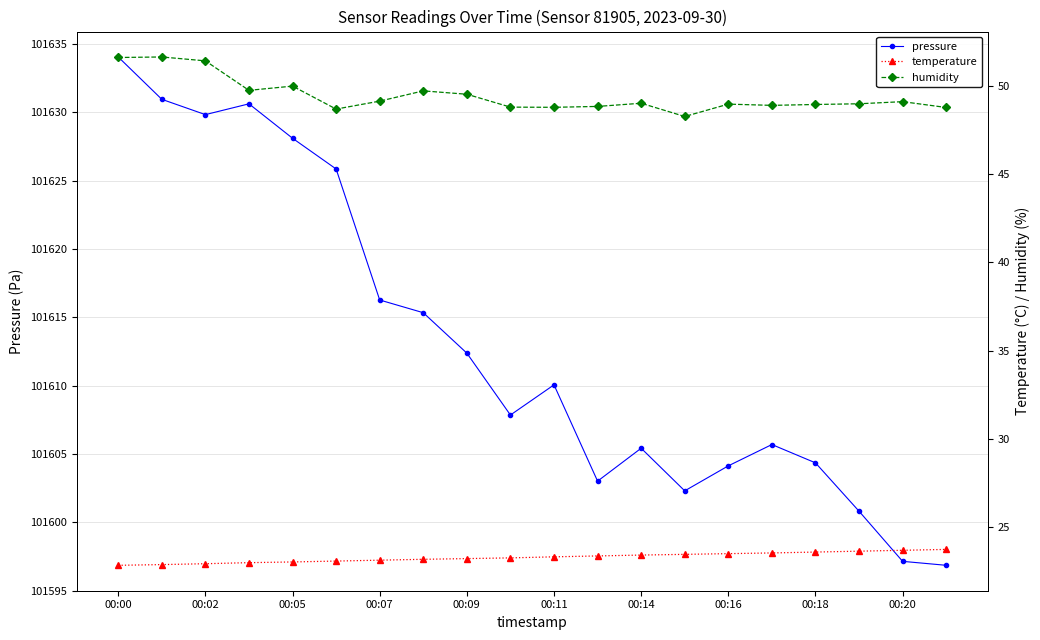

The value of pressure at 00:11 is 101610.1. True or false?

True